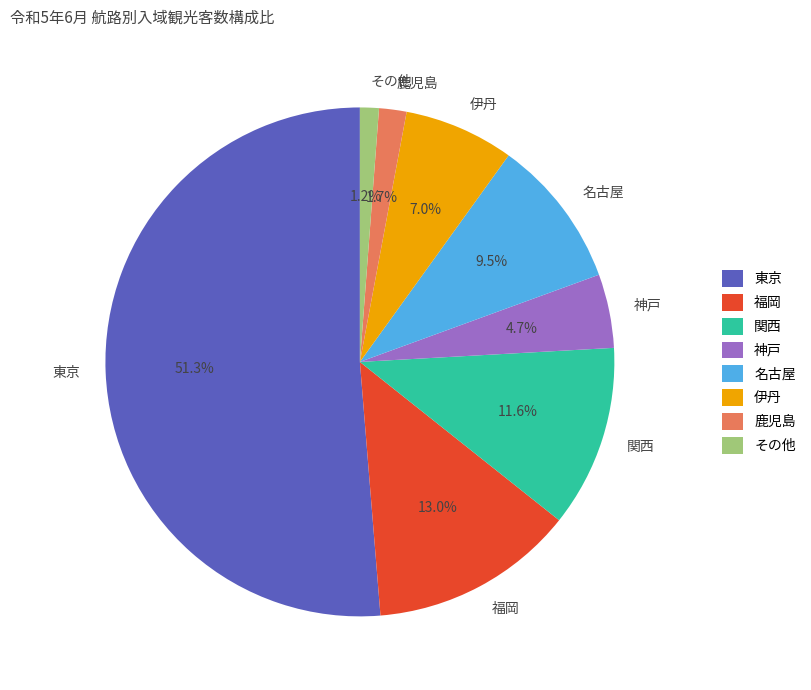

Which category has the biggest portion of the pie?

東京